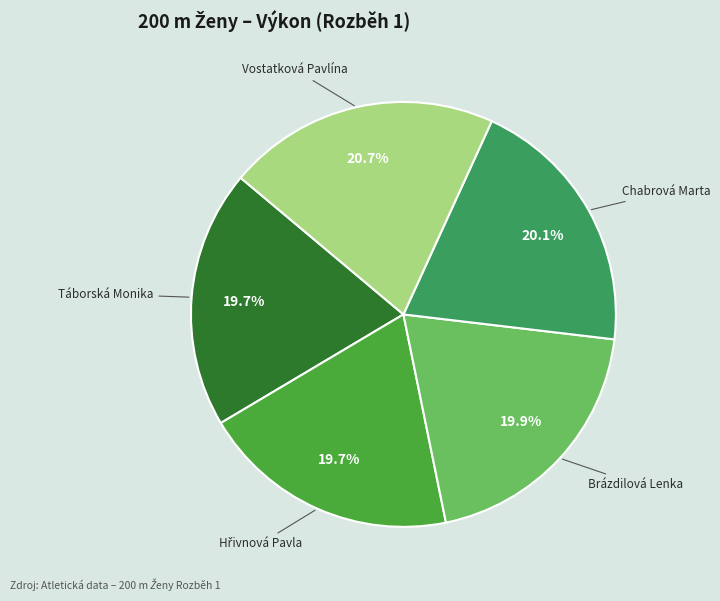

Does any single category account for the majority?

No